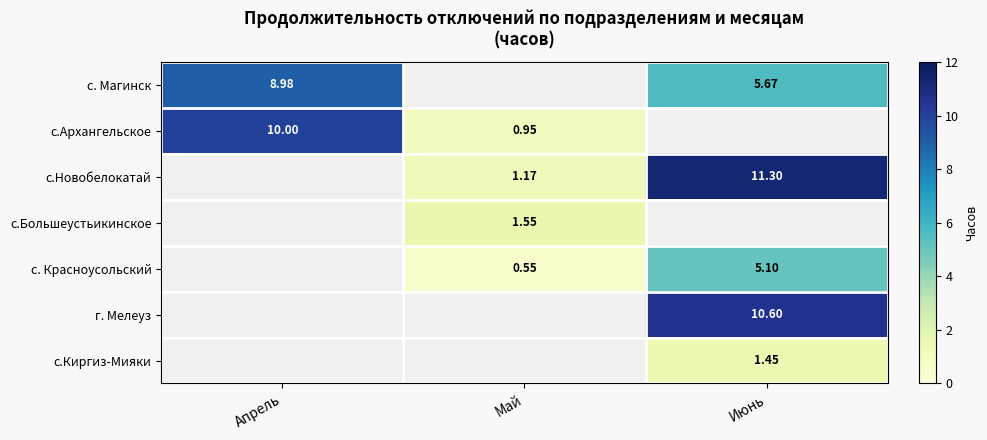

What is the sum of all с.Новобелокатай values?

12.5